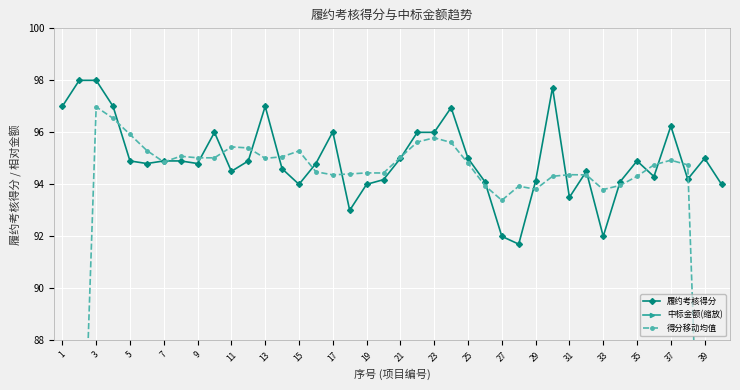

True or false: 履约考核得分 has a value of 92.0 at 33.

True